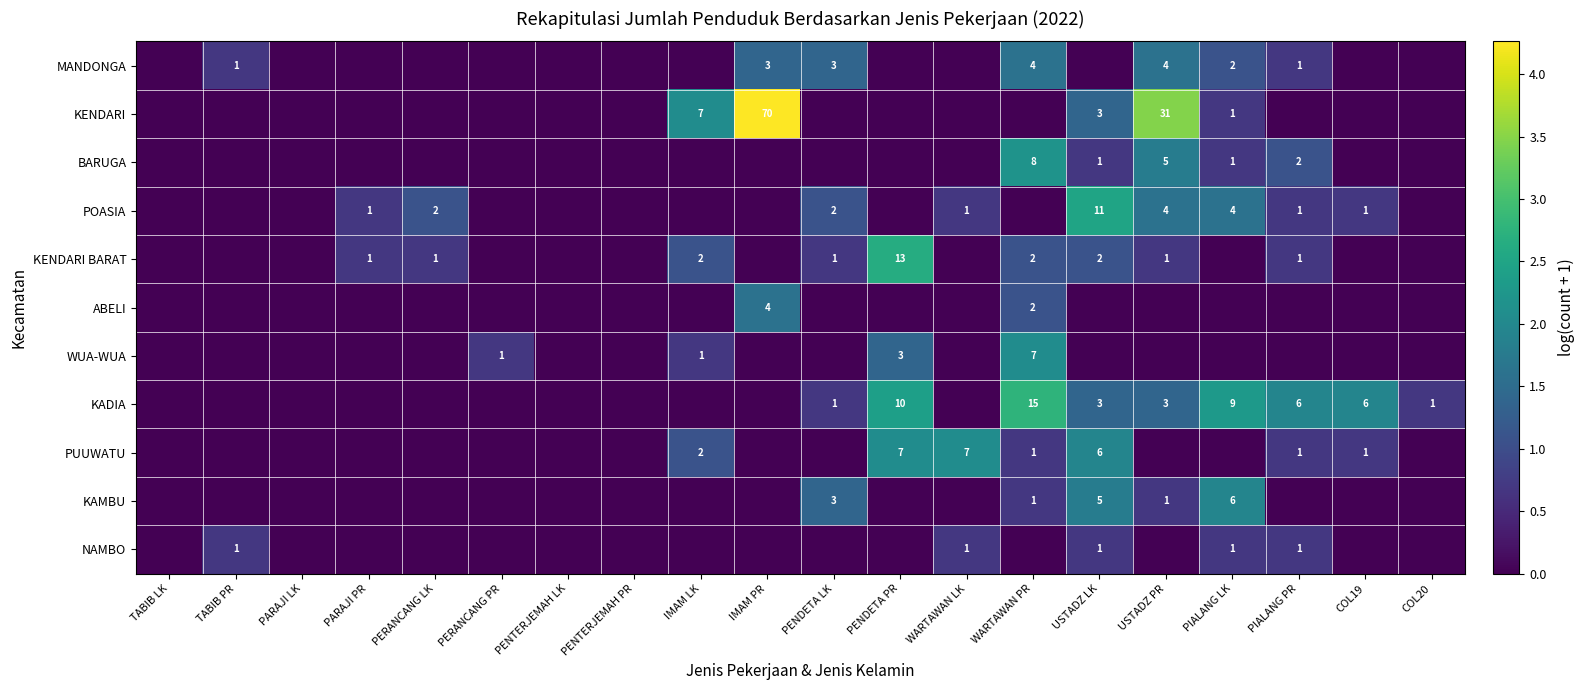

Is it true that BARUGA equals 3 at PIALANG PR?

False